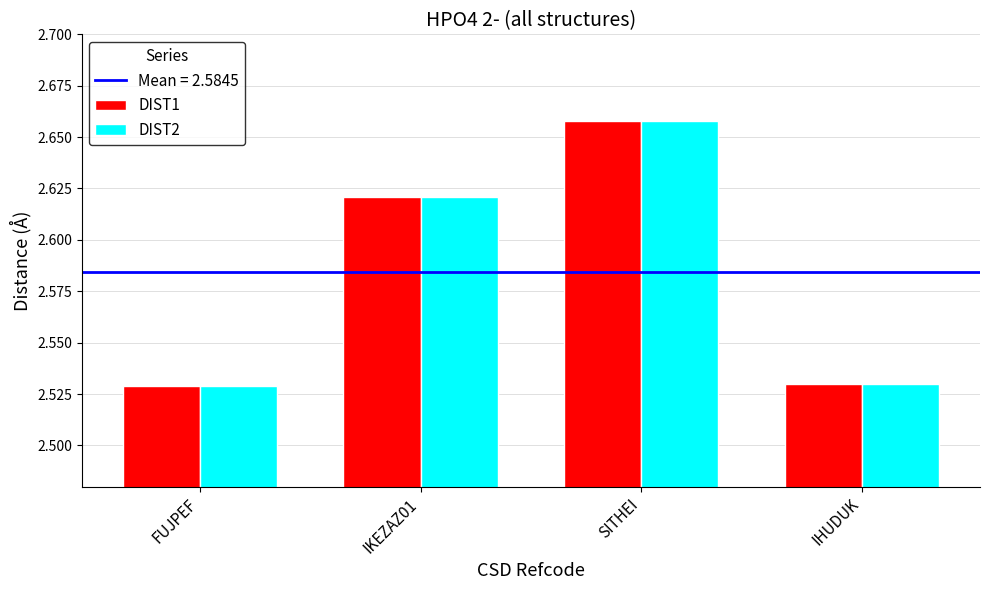

What is the total value across all series at FUJPEF?

5.1